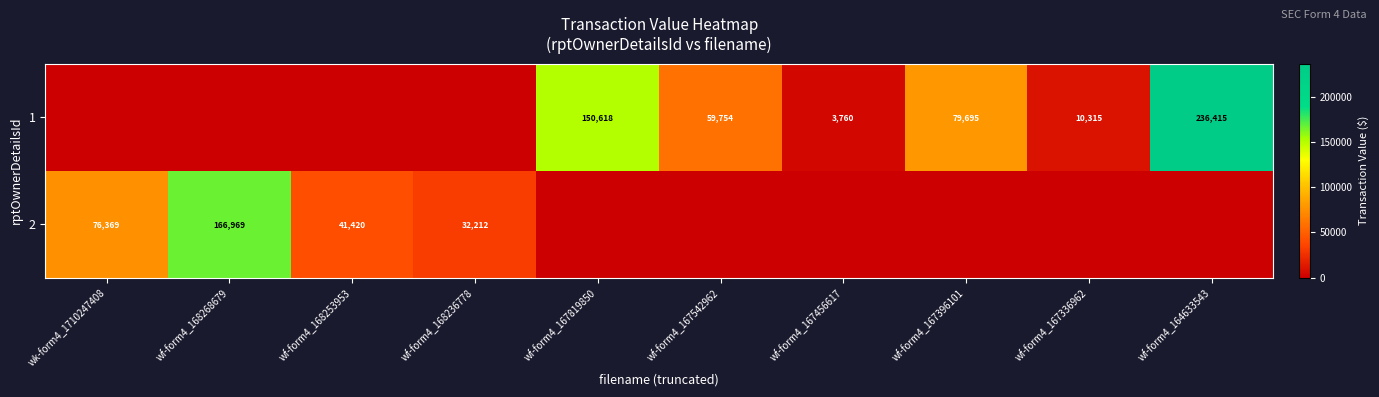

What is the total value across all series at wf-form4_164633543?

236415